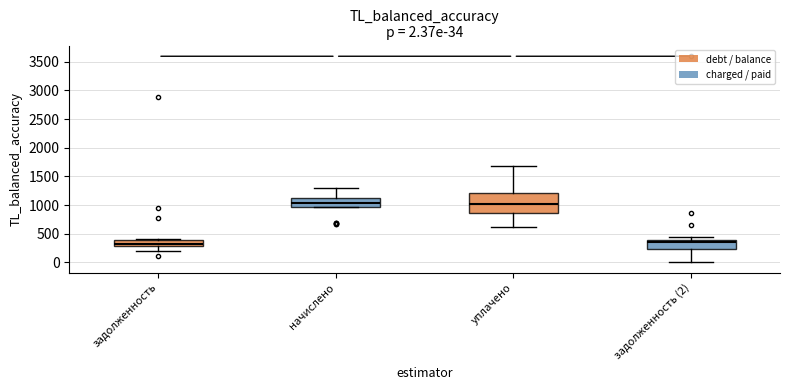

Comparing the boxes themselves (not the whiskers), which one is the tallest?

уплачено